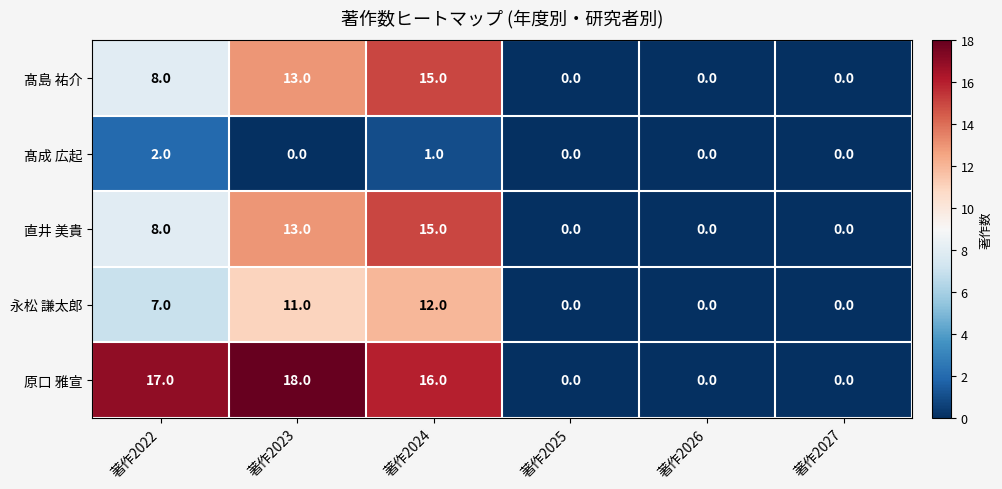

How many positive values does the 永松 謙太郎 series have?

3